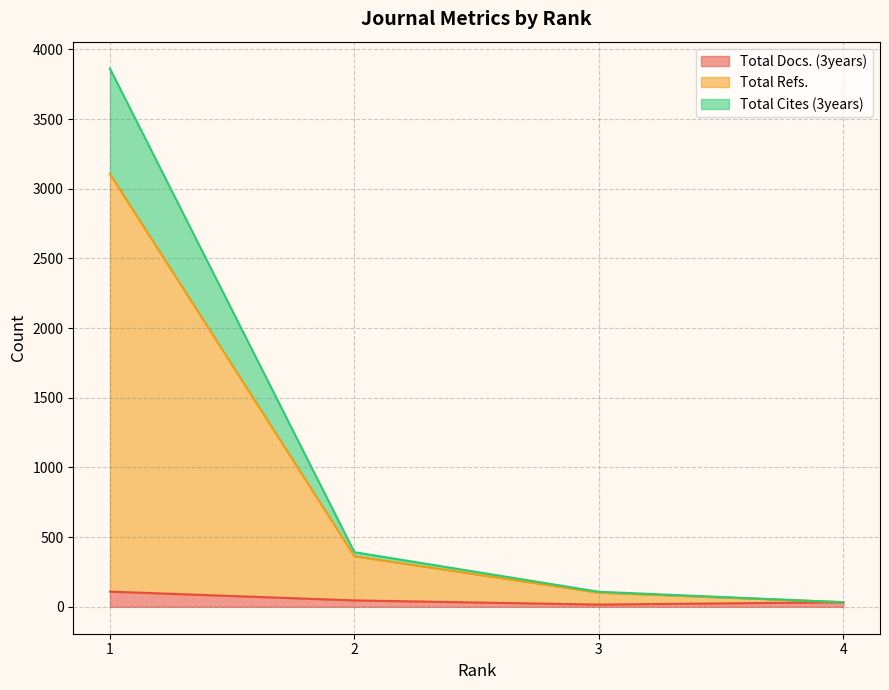

What is the maximum value shown in the chart?

3862